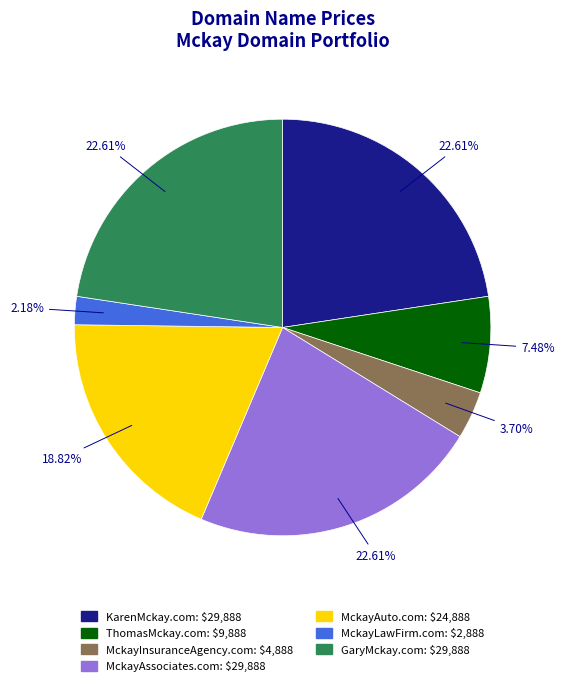

Approximately how many times larger is the value at MckayAuto.com compared to ThomasMckay.com?

2.5